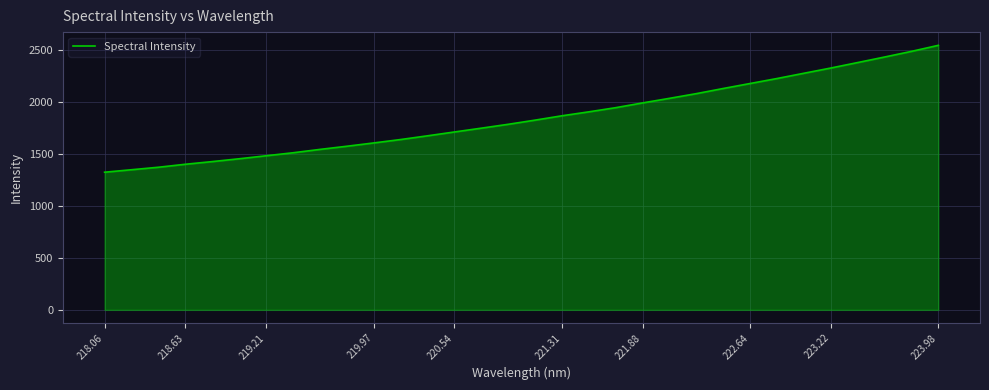

What is the difference between the maximum and minimum values?

1221.7